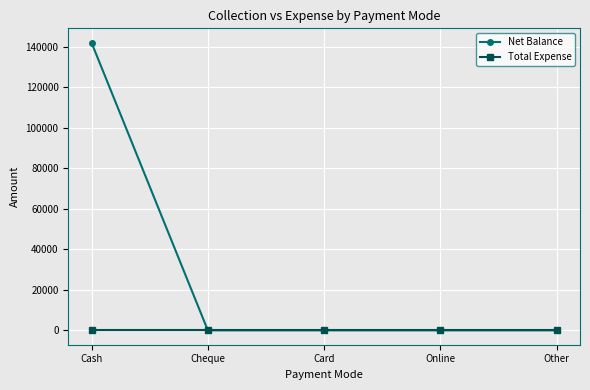

Does the chart have visible grid lines?

Yes